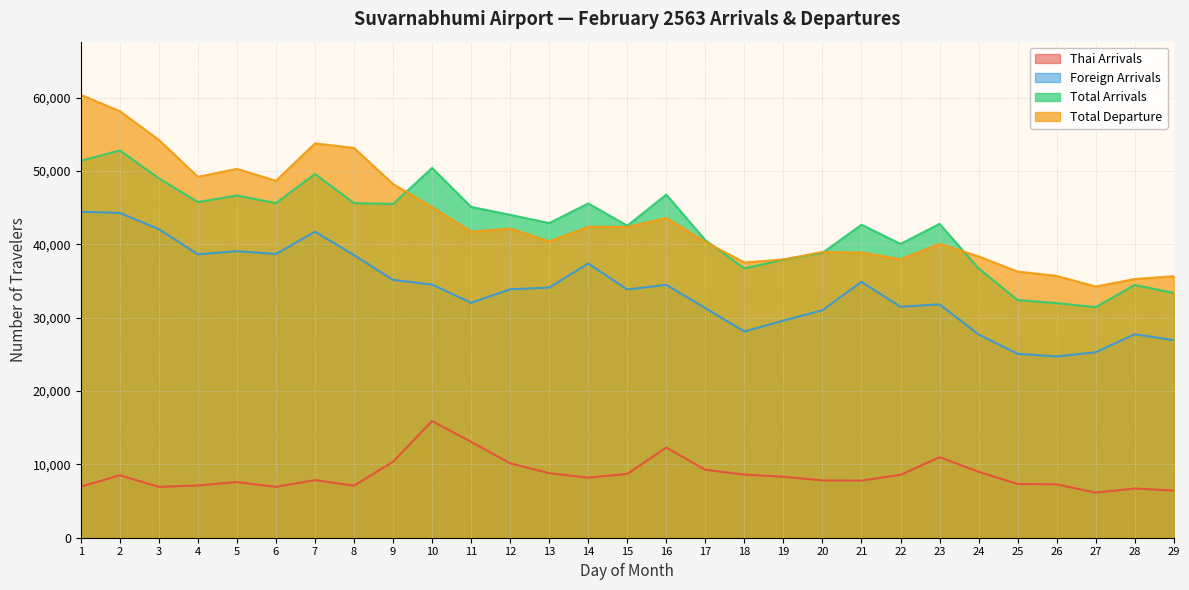

What is the sum of the Thai Arrivals values at 24 and 12?

19143